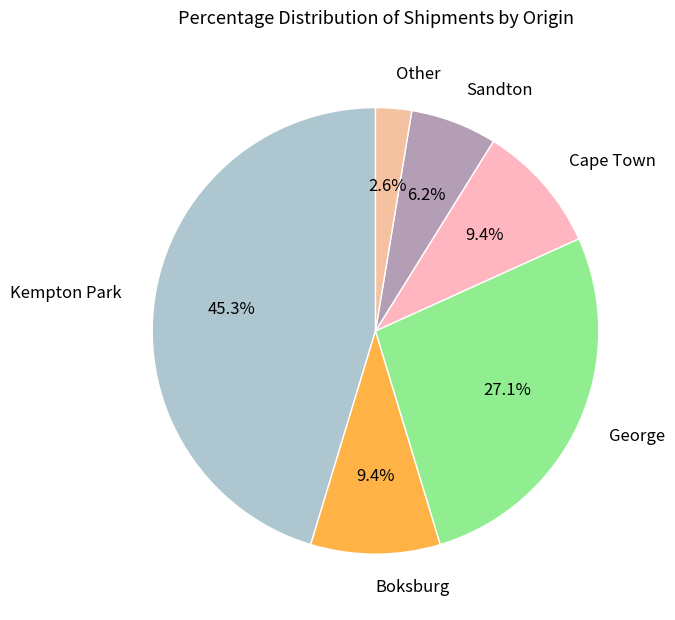

How many segments does this pie chart have?

6